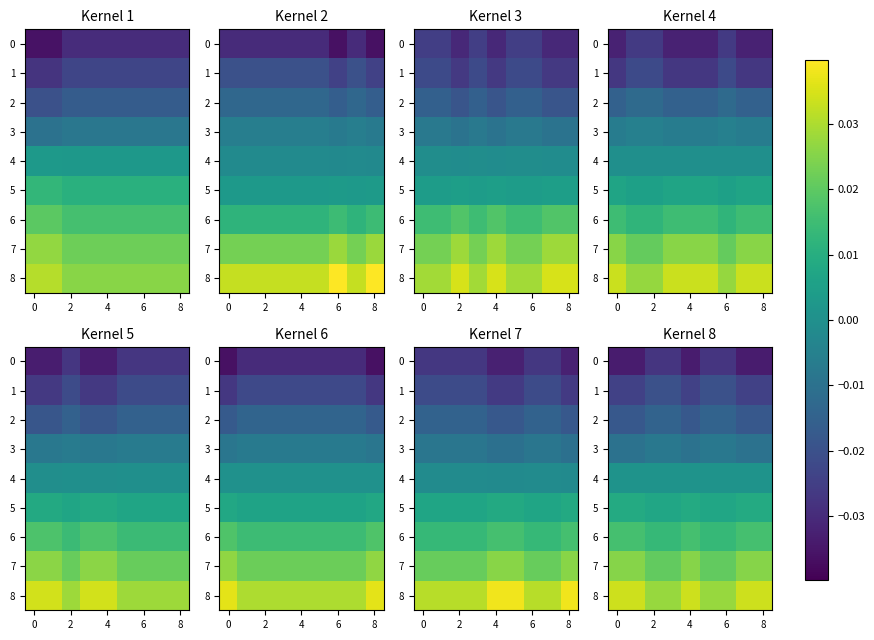

What is the spread (max minus min) of values at 8?

0.1